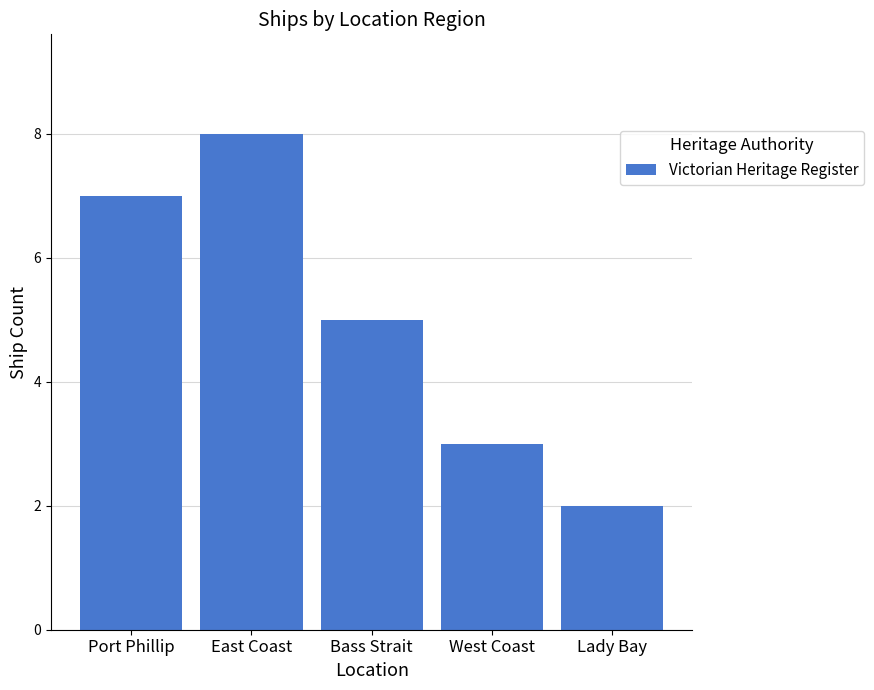

How many data points are less than 5?

2